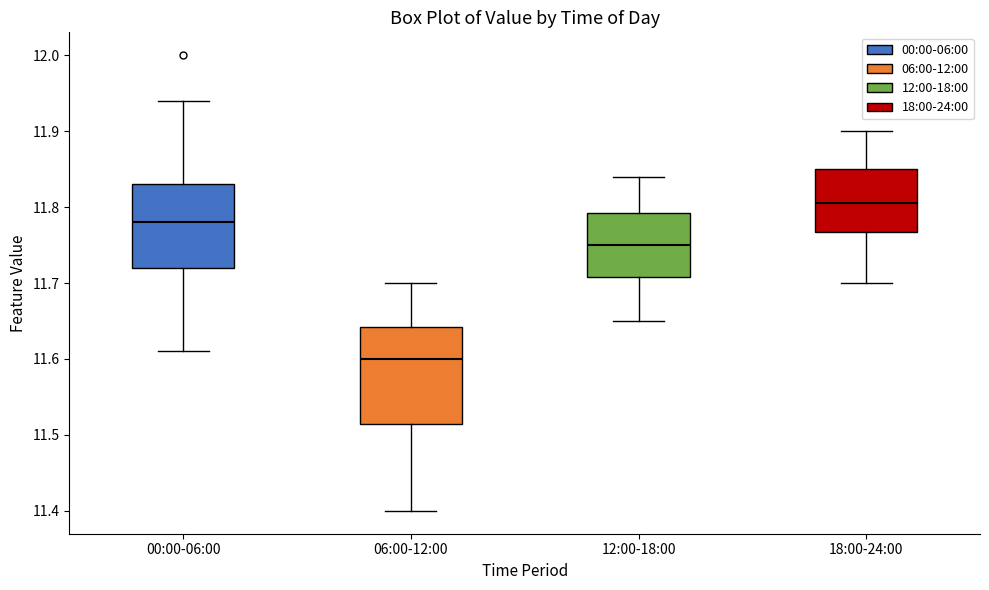

Reading left to right, transcribe this box plot: for each box, give where its median line is, the range the box spans, and where its two whiskers end, as read against the y-axis. The values are not printed on the chart, so give them approximately, as read against the axis.

00:00-06:00: median 11.78, box 11.72 to 11.83, whiskers 11.61 to 11.94
06:00-12:00: median 11.60, box 11.52 to 11.64, whiskers 11.40 to 11.70
12:00-18:00: median 11.75, box 11.71 to 11.79, whiskers 11.65 to 11.84
18:00-24:00: median 11.81, box 11.77 to 11.85, whiskers 11.70 to 11.90